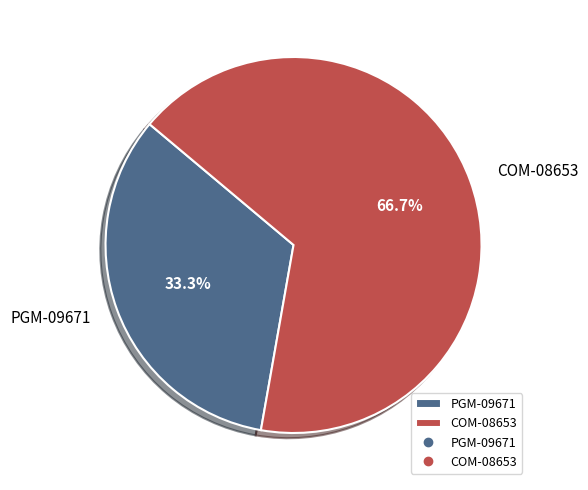

Is it true that PGM-09671 is 33% of the pie?

True